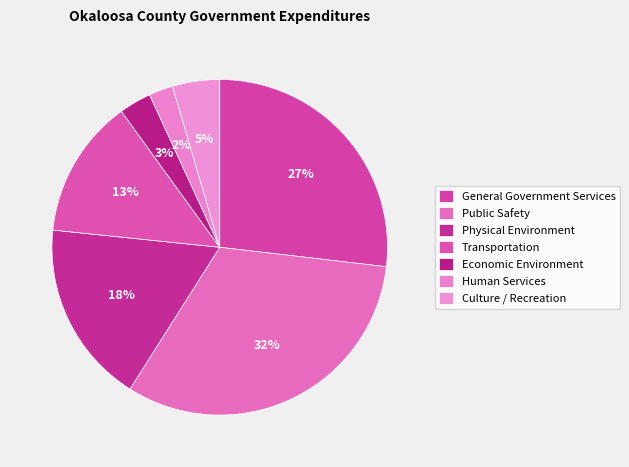

The Human Services slice represents 2% of the pie. True or false?

True